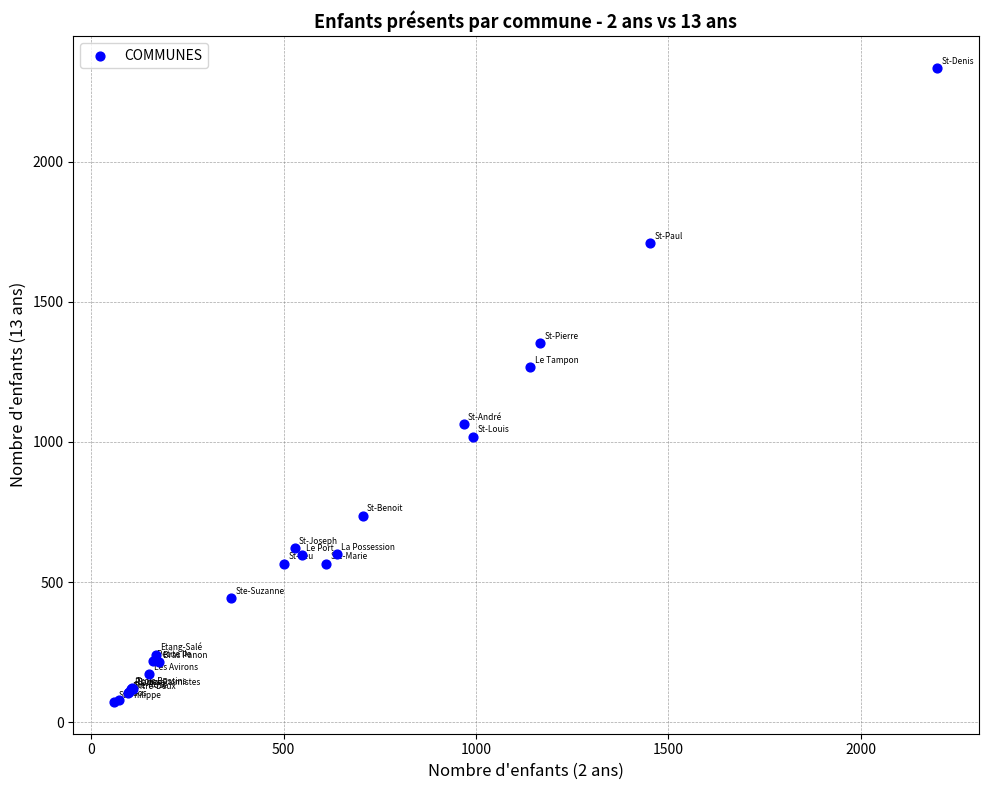

What Y value in the scatter plot is closest to 1203?

1267